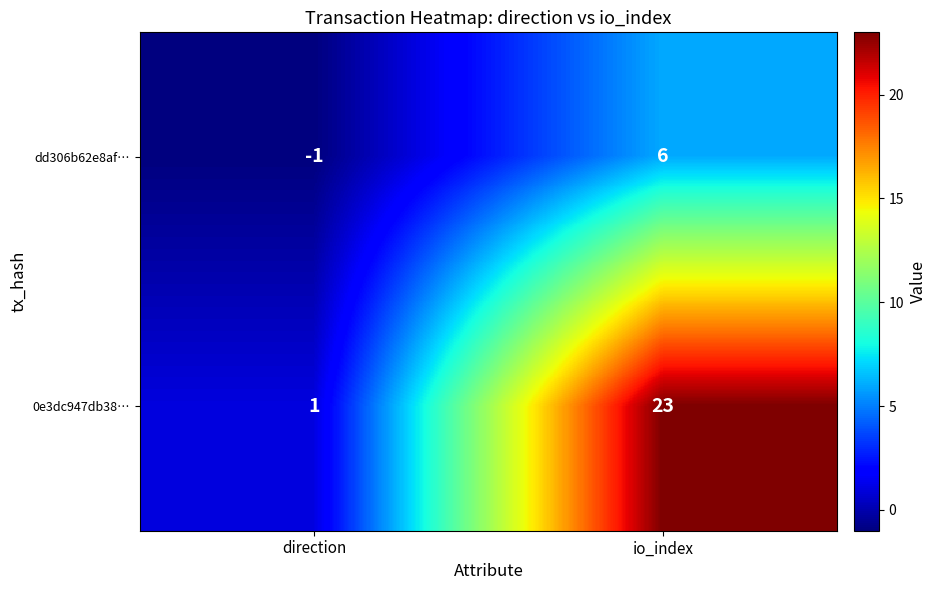

At how many categories does at least one series exceed 22?

1